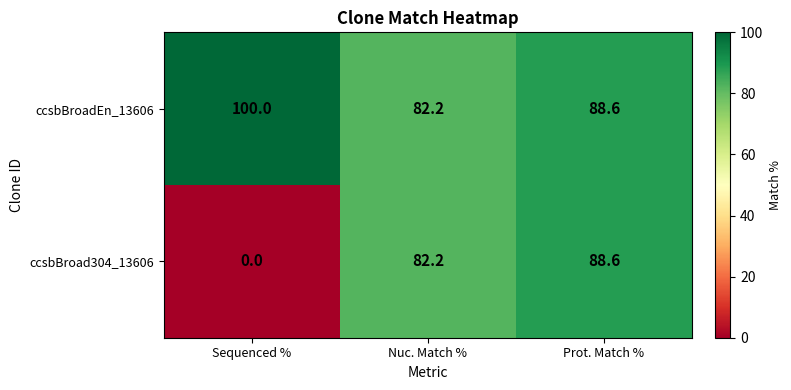

What is the difference between the maximum and minimum values in the ccsbBroad304_13606 series?

88.6